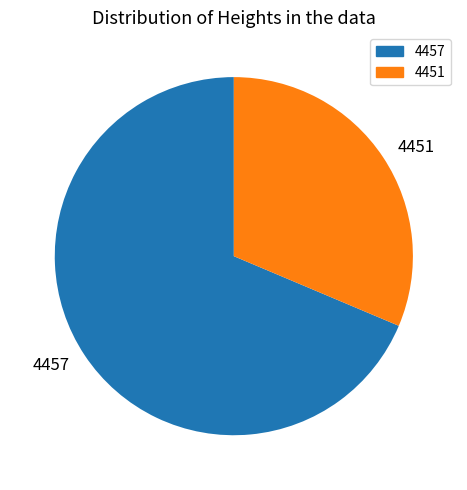

Which category accounts for the majority?

4457